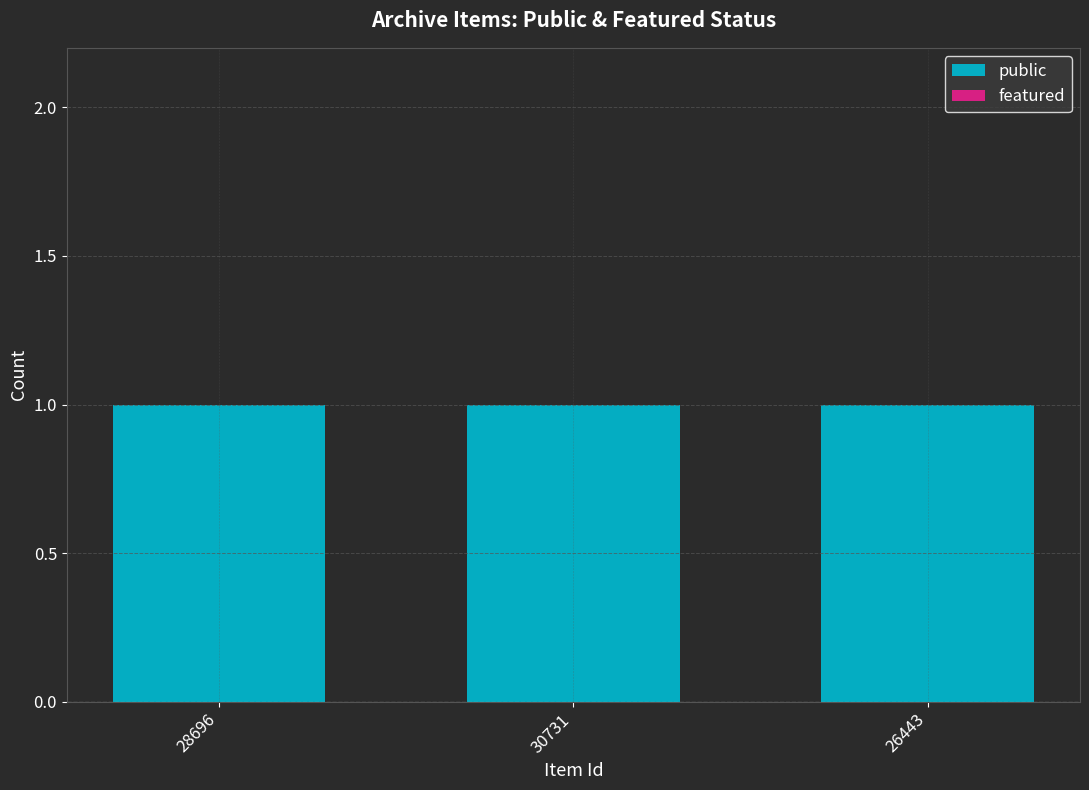

What is the total value across all series at 26443?

1